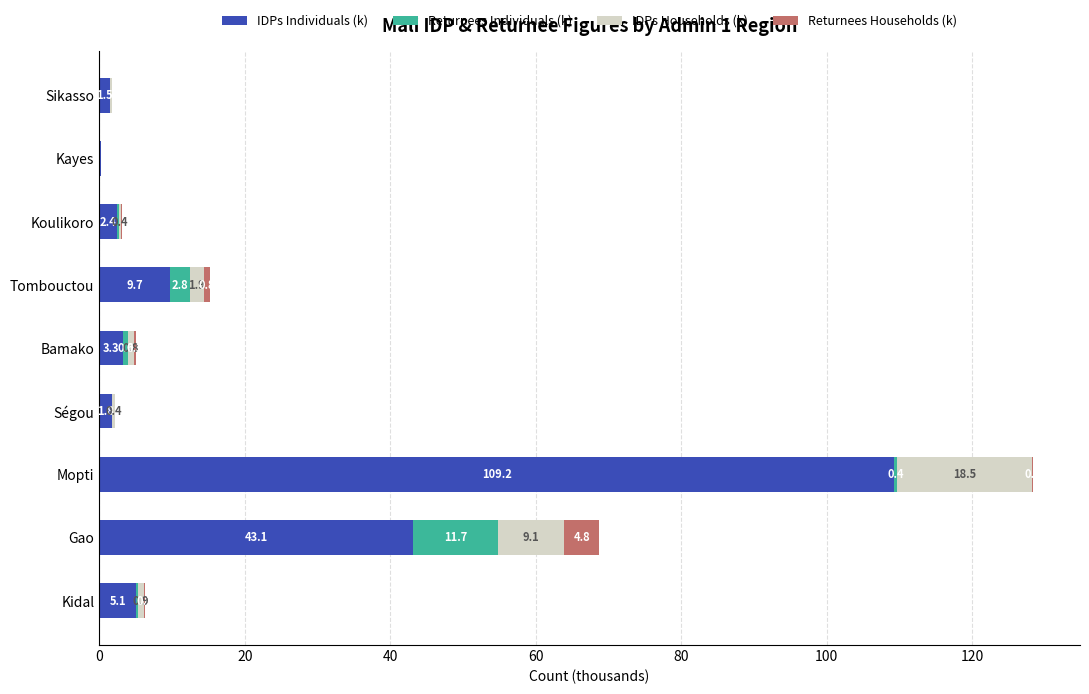

What are all the series names shown in the legend?

IDPs Individuals (k), Returnees Individuals (k), IDPs Households (k), Returnees Households (k)